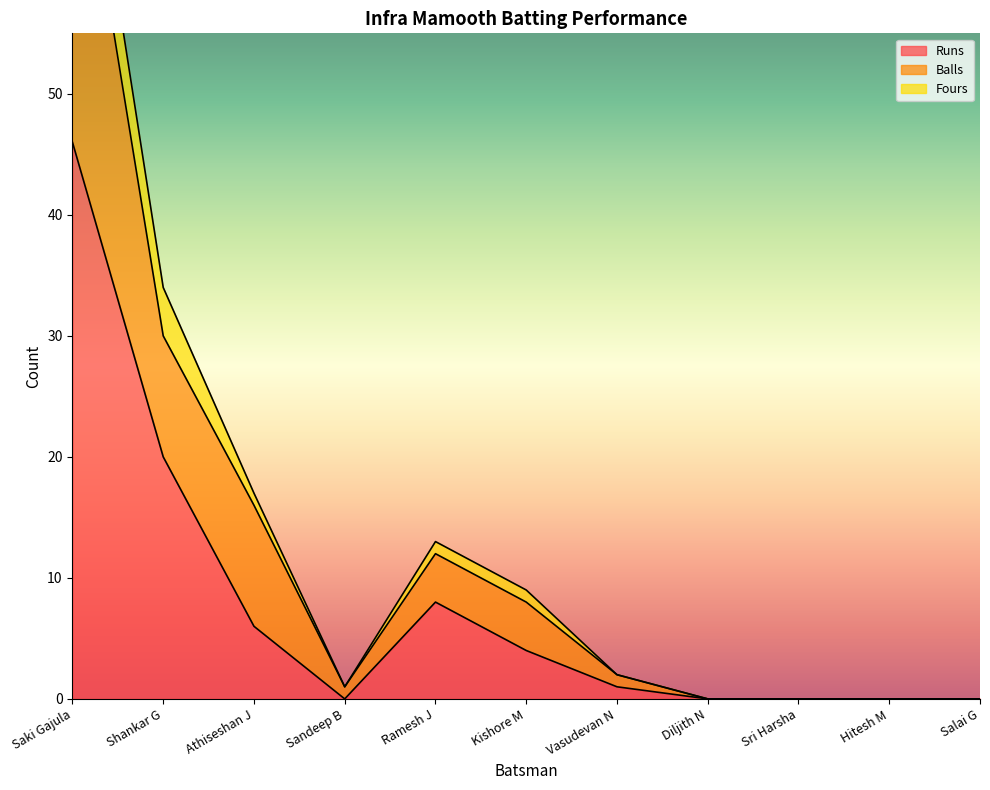

What is the label of the 2nd point from the right?

Hitesh M